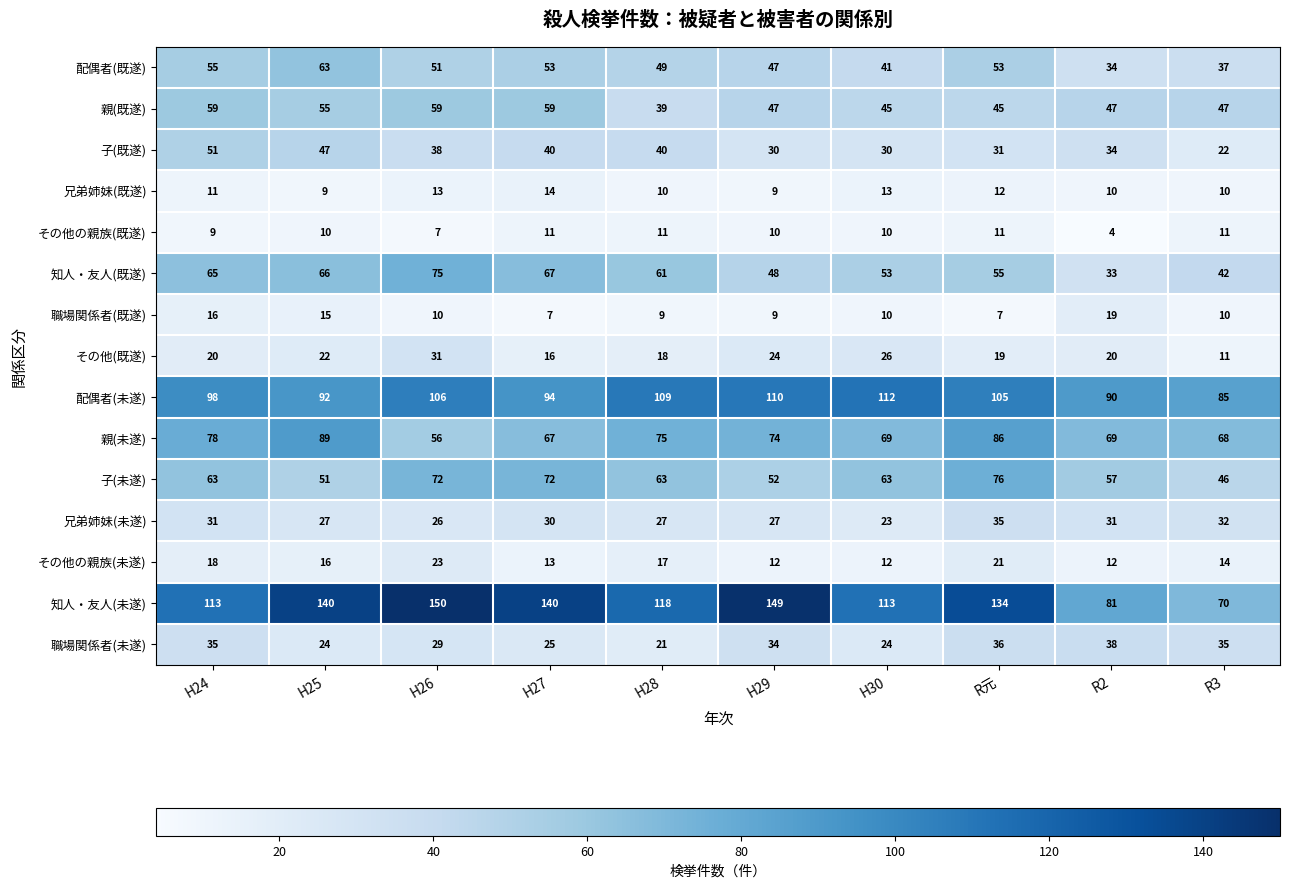

At which category does the chart reach its peak across all series?

H26